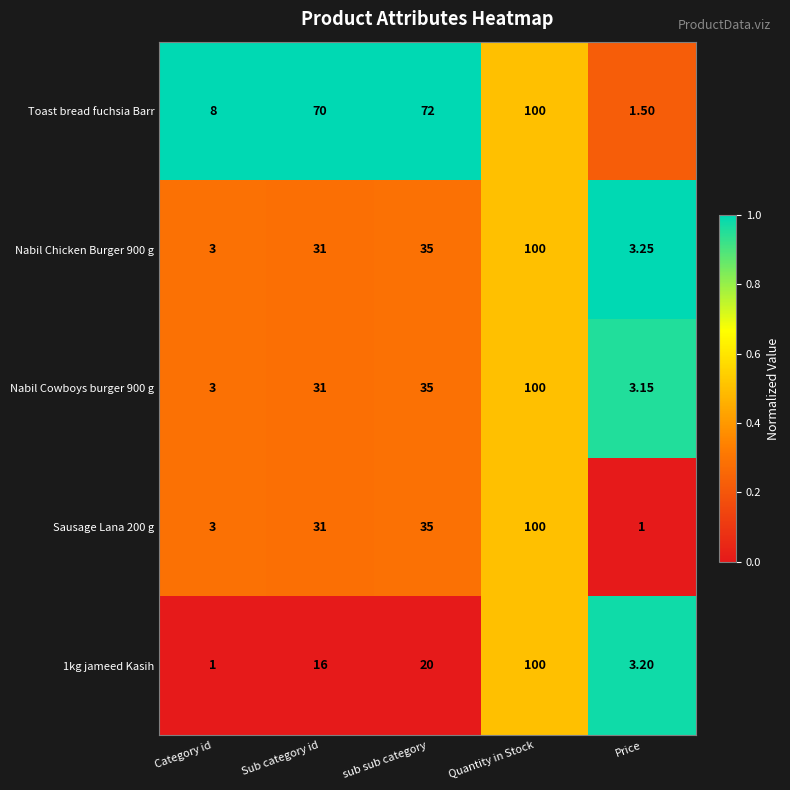

What is the total value across all series at Price?

12.1